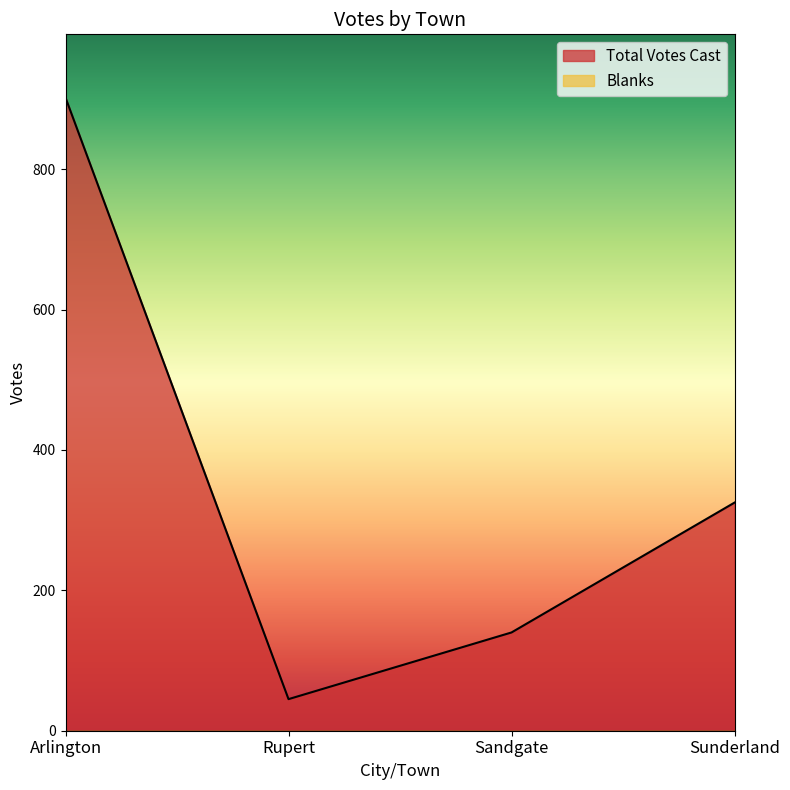

Reading right to left, list all the values displayed in this chart.

Sunderland=325	Sandgate=140	Rupert=45	Arlington=902